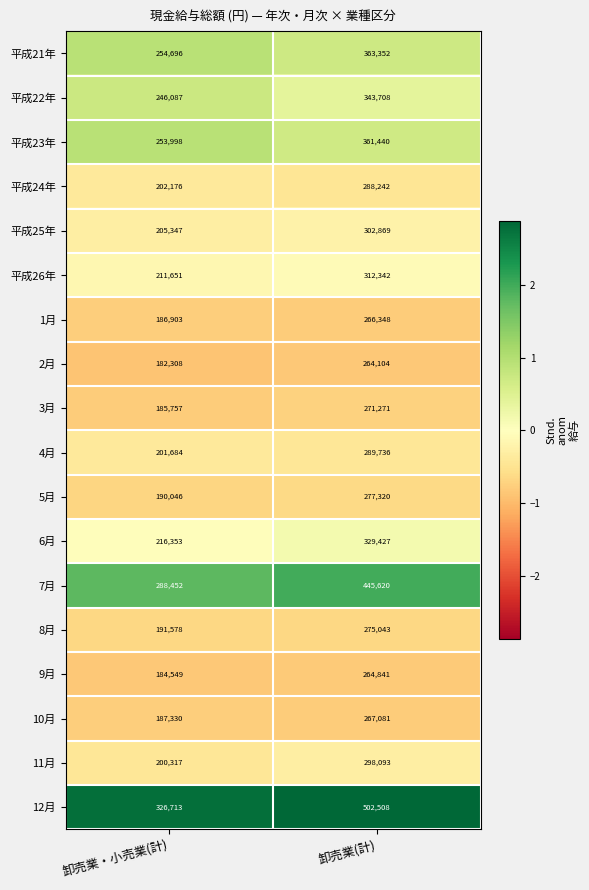

At 卸売業(計), list the series in order from smallest to largest.

2月, 9月, 1月, 10月, 3月, 8月, 5月, 平成24年, 4月, 11月, 平成25年, 平成26年, 6月, 平成22年, 平成23年, 平成21年, 7月, 12月